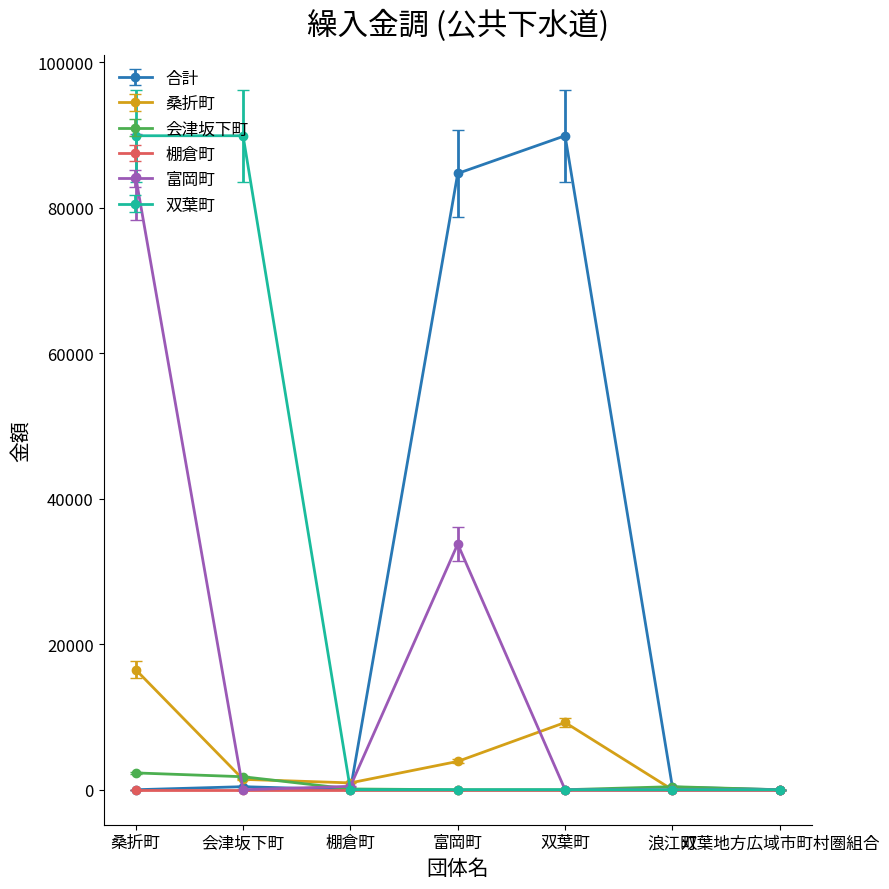

Between 桑折町 and 棚倉町, which series saw the biggest shift?

双葉町